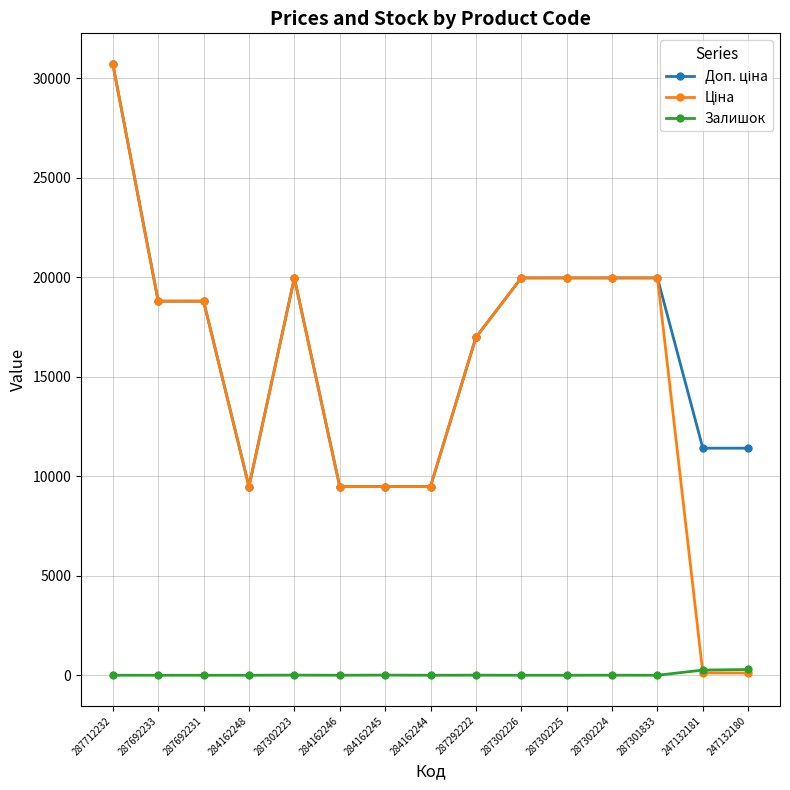

At which category is the sum across all series the highest?

287712232